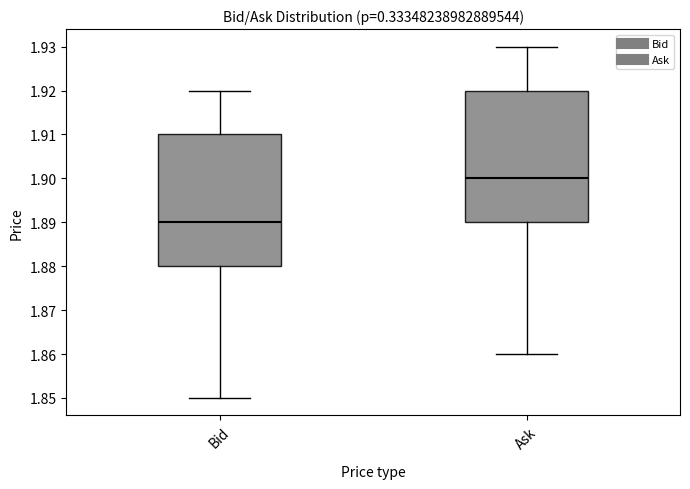

Reading left to right, read every box against the y-axis: the position of its median line, the range the box covers, and the ends of its whiskers. The values are not printed on the chart, so give them approximately, as read against the axis.

Bid: median 1.89, box 1.88 to 1.91, whiskers 1.85 to 1.92
Ask: median 1.90, box 1.89 to 1.92, whiskers 1.86 to 1.93